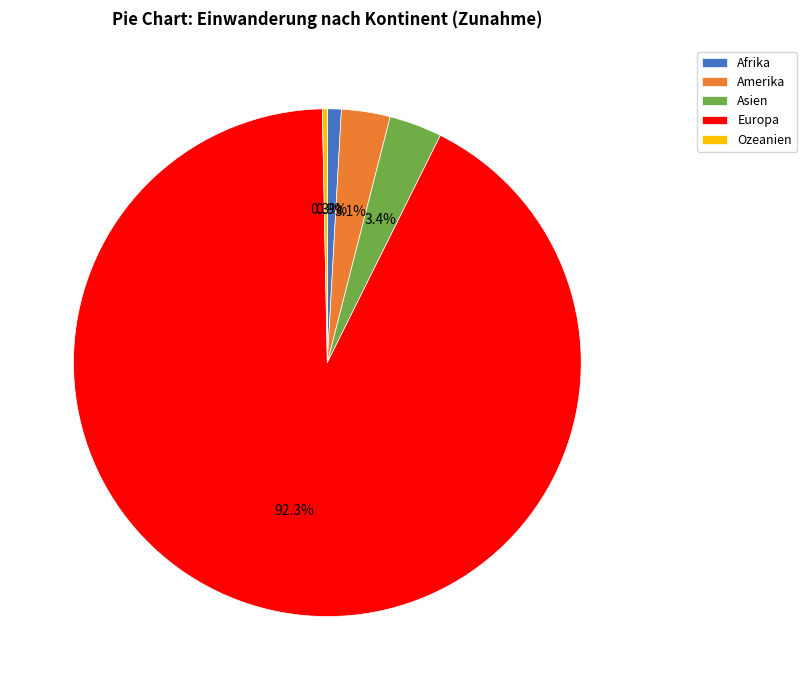

To the nearest percent, what is the difference between the largest and smallest slice percentages?

92%